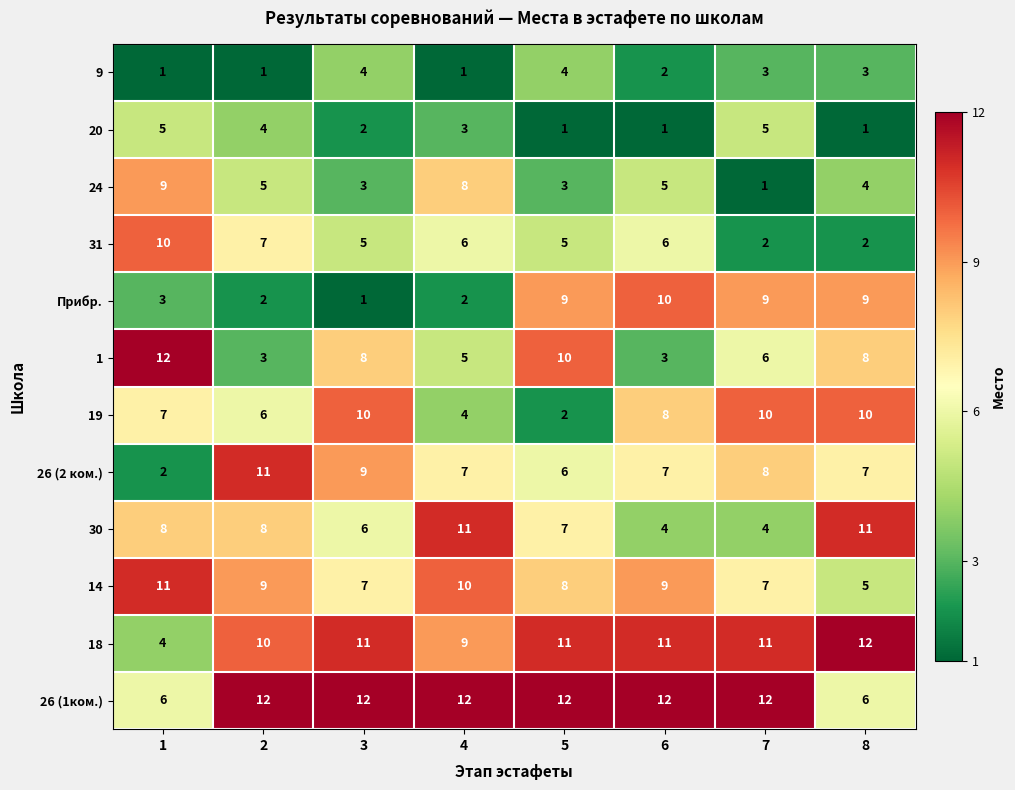

The 30 series shows 4 at 6. True or false?

True